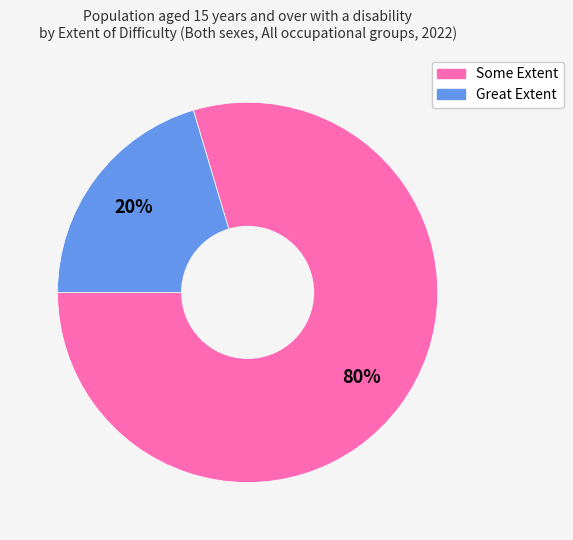

Between Some Extent and Great Extent, which is larger?

Some Extent